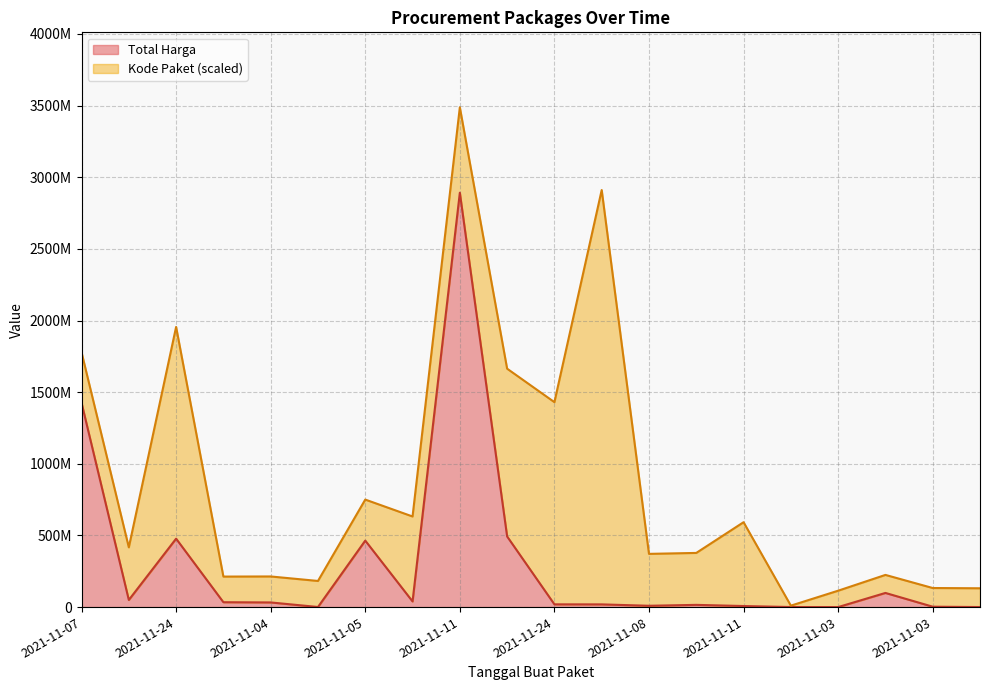

Rank the categories by value from highest to lowest.

2021-11-11, 2021-11-07, 2021-11-22, 2021-11-24, 2021-11-05, 2021-11-03, 2021-11-08, 2021-11-11, 2021-11-04, 2021-11-04, 2021-11-24, 2021-12-09, 2021-11-08, 2021-11-08, 2021-11-11, 2021-11-03, 2021-11-04, 2021-11-01, 2021-11-03, 2021-11-03